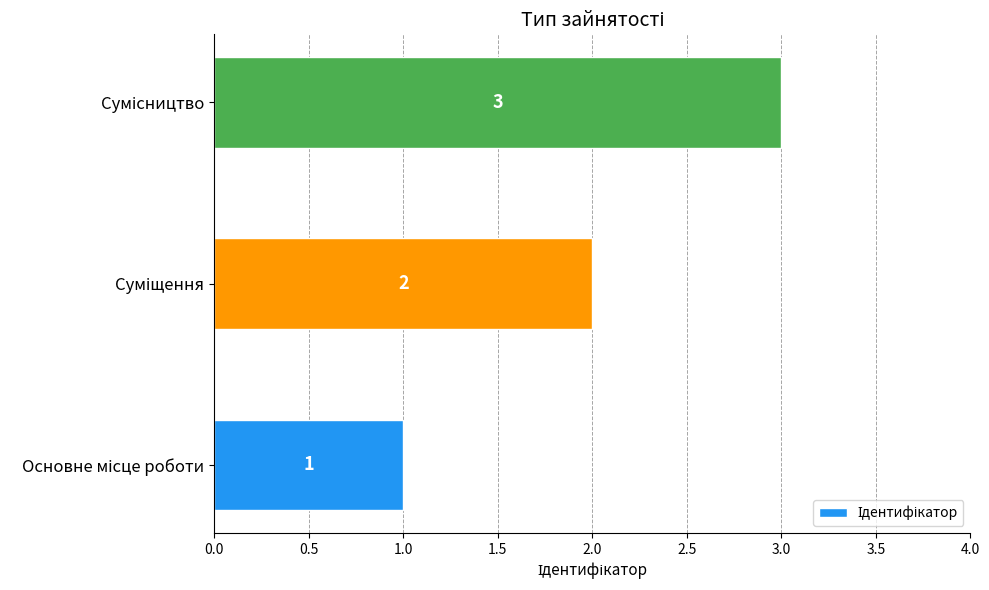

Count the values in the range 1 to 3.

3